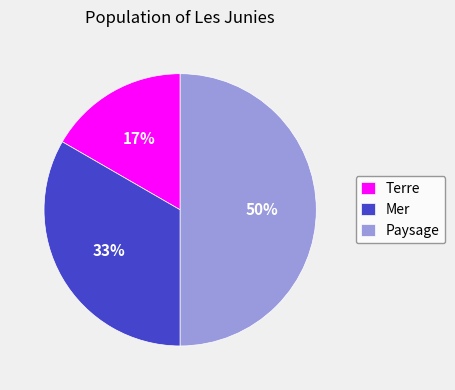

The Terre slice represents 4% of the pie. True or false?

False